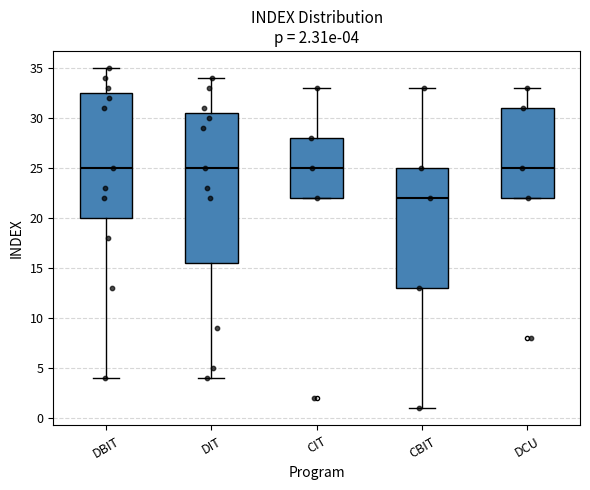

Which box is the tallest, from its lower edge to its upper edge?

DIT